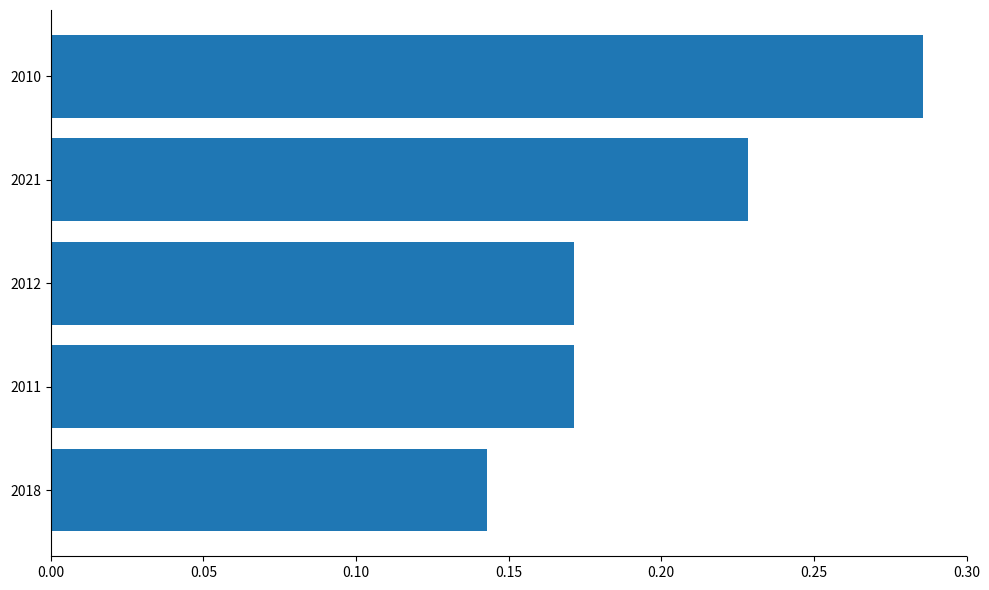

What is the sum of all values?

1.0